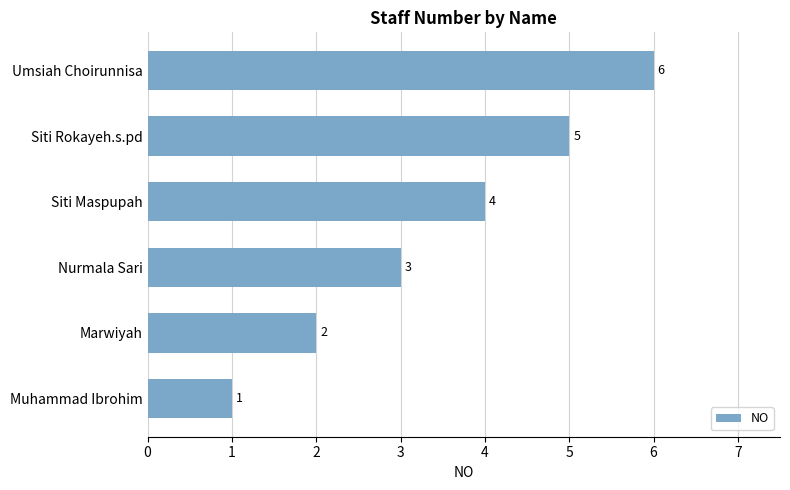

What value does the data have at Nurmala Sari?

3